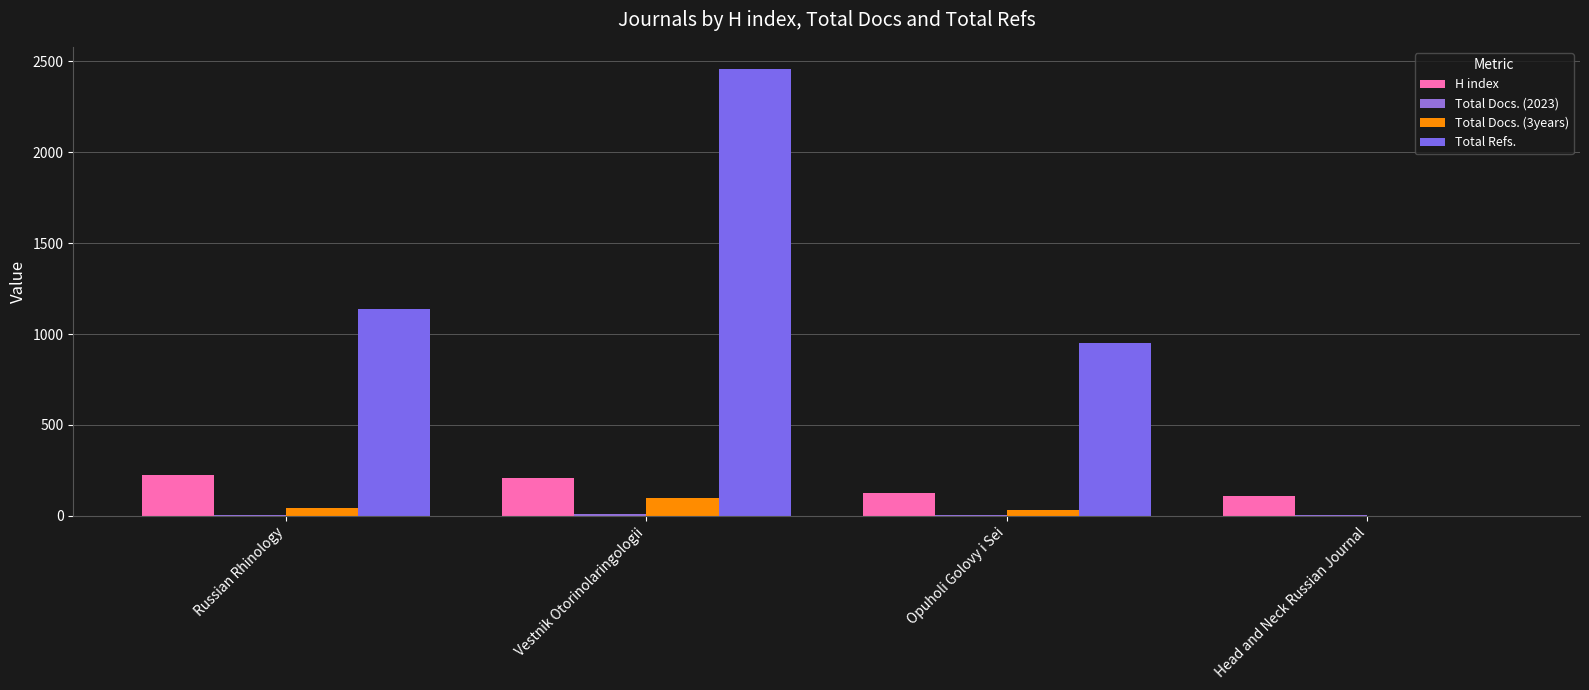

What is the greatest value displayed?

2457